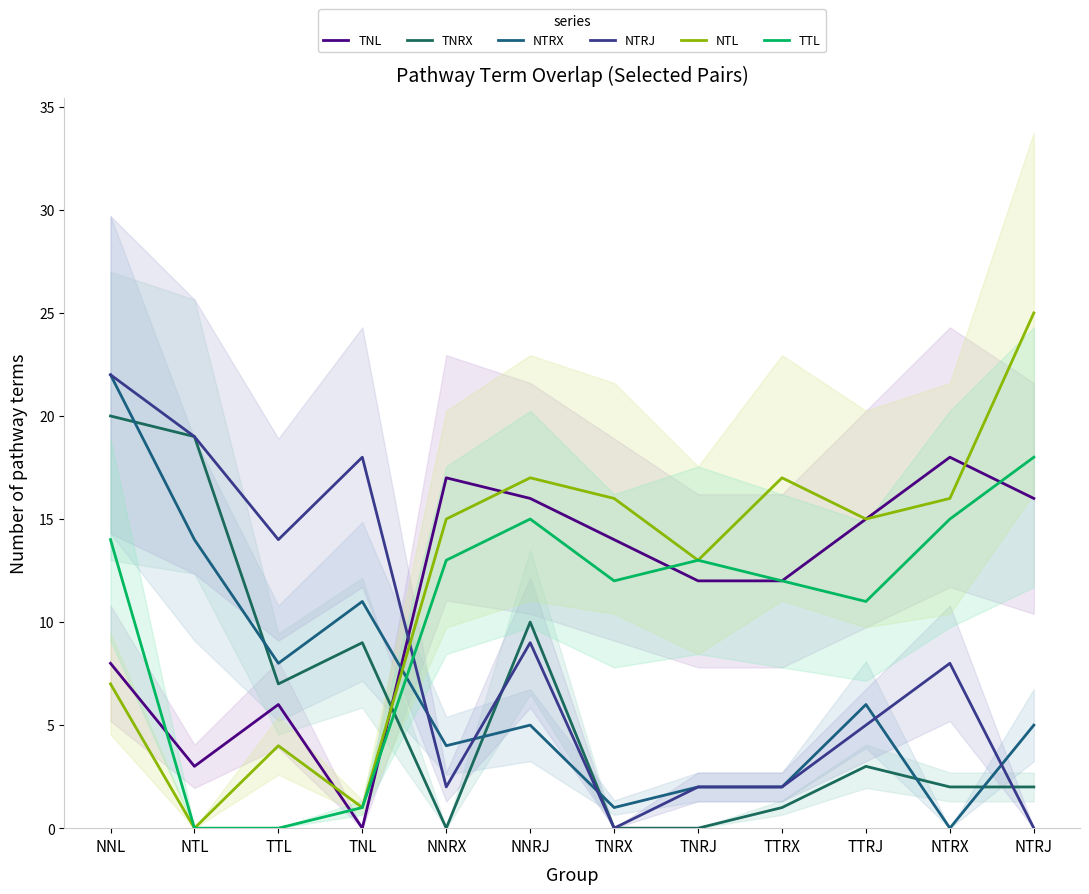

Which series has the largest total across all categories?

NTL